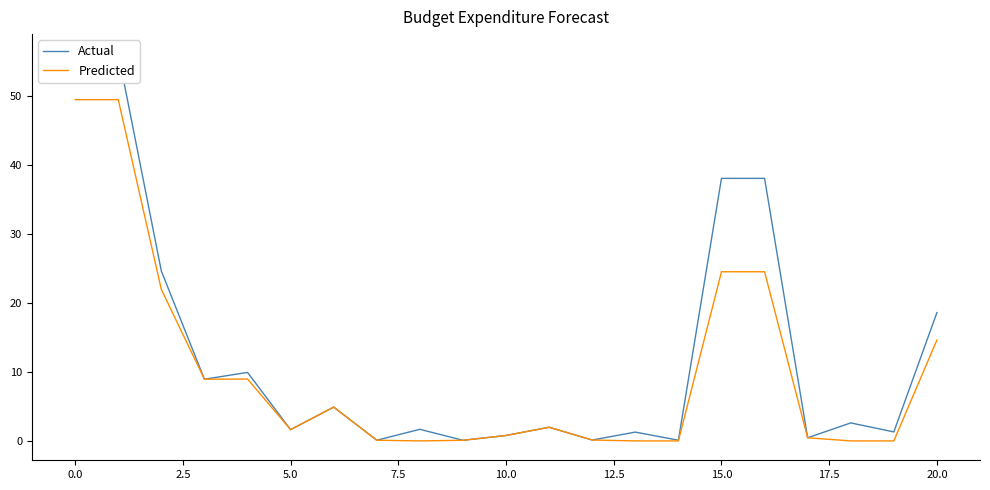

What is the difference between the highest and lowest values at 7.5?

1.0